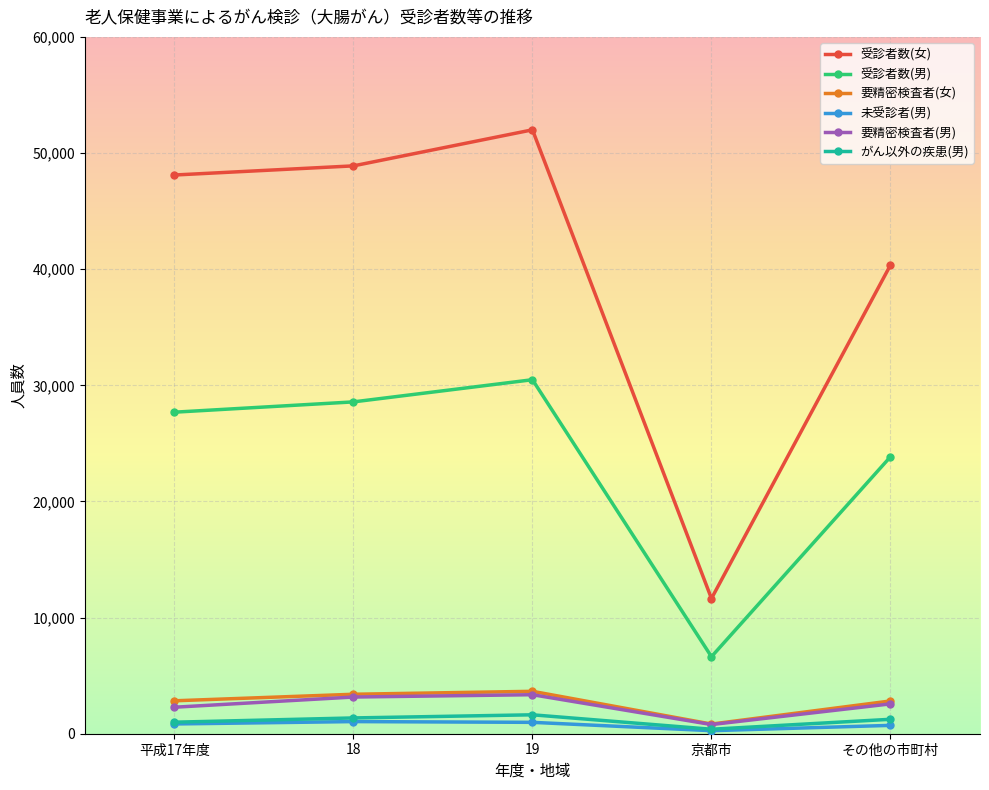

Which series has the largest total across all categories?

受診者数(女)